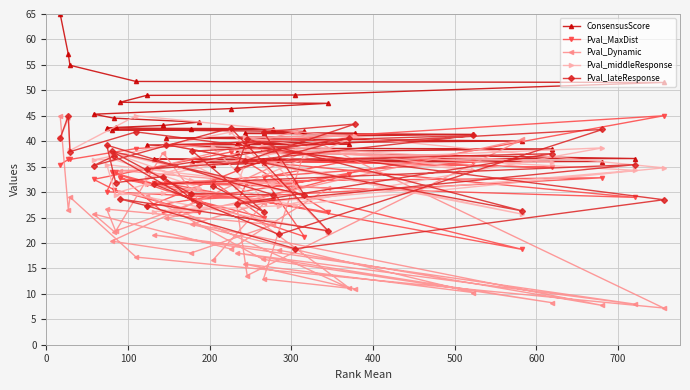

Which series ends up on top after the final intersection of Pval_Dynamic and Pval_MaxDist?

Pval_MaxDist